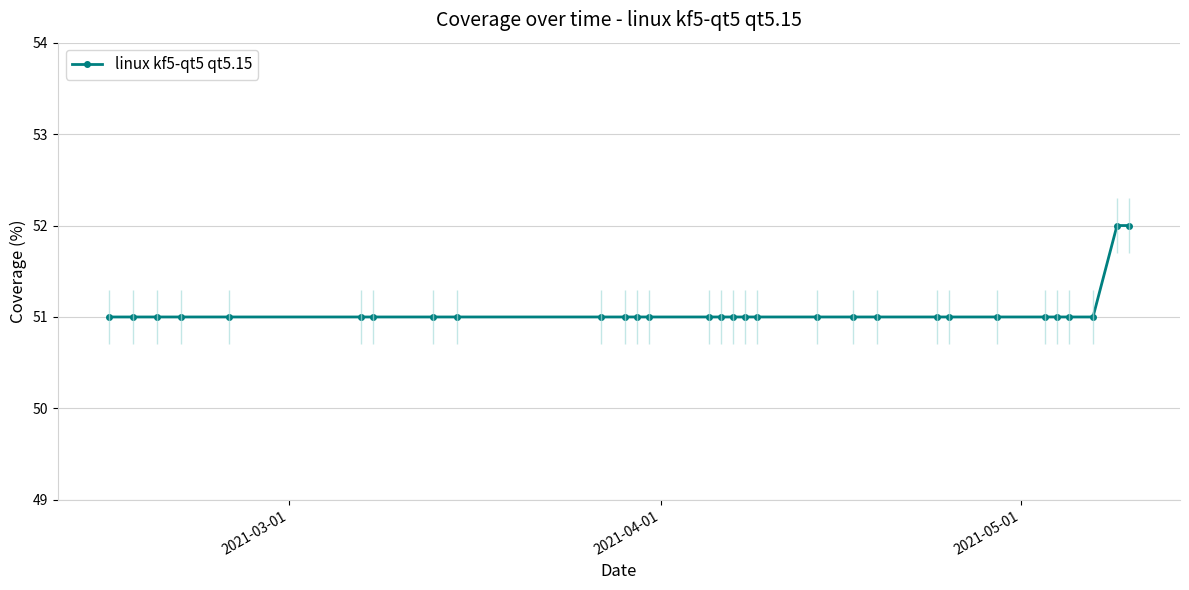

What is the value of the linux kf5-qt5 qt5.15 point at the 23rd from the left?

51